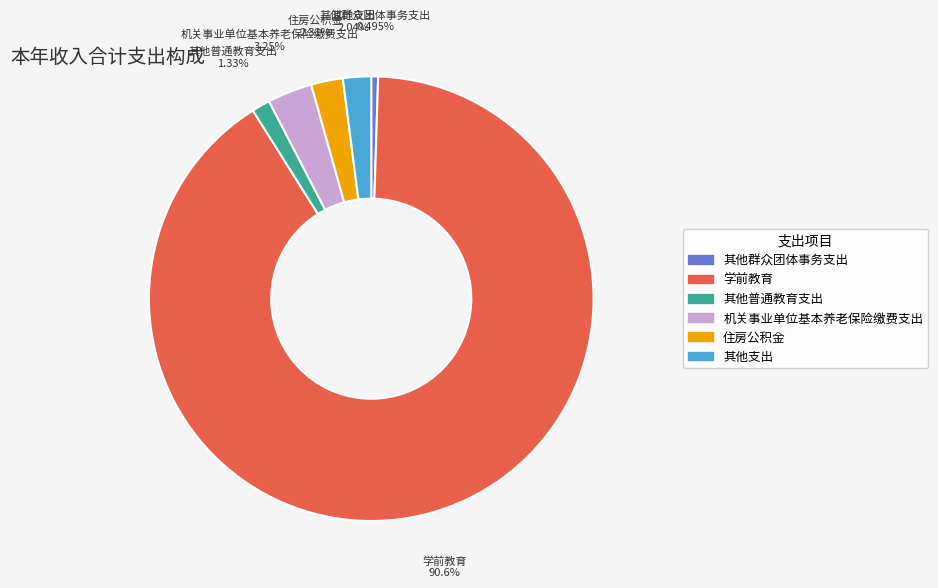

What percentage is the 其他普通教育支出 slice, to the nearest percent?

1%